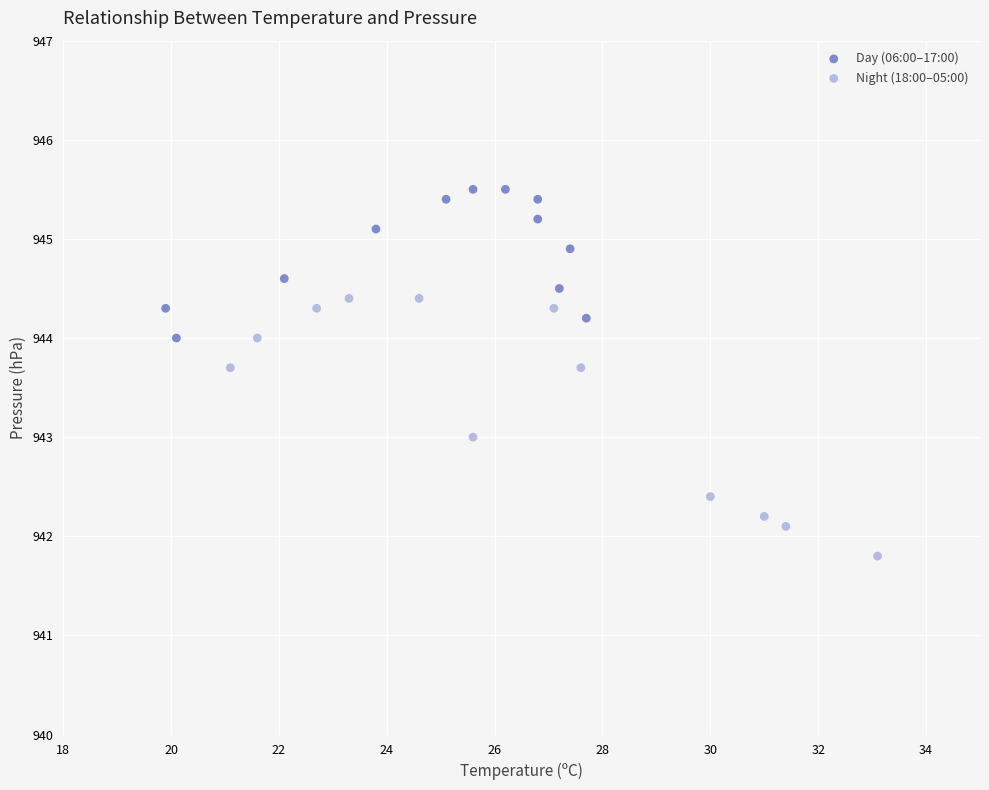

Which series has the largest Y range (max minus min)?

Night (18:00–05:00)